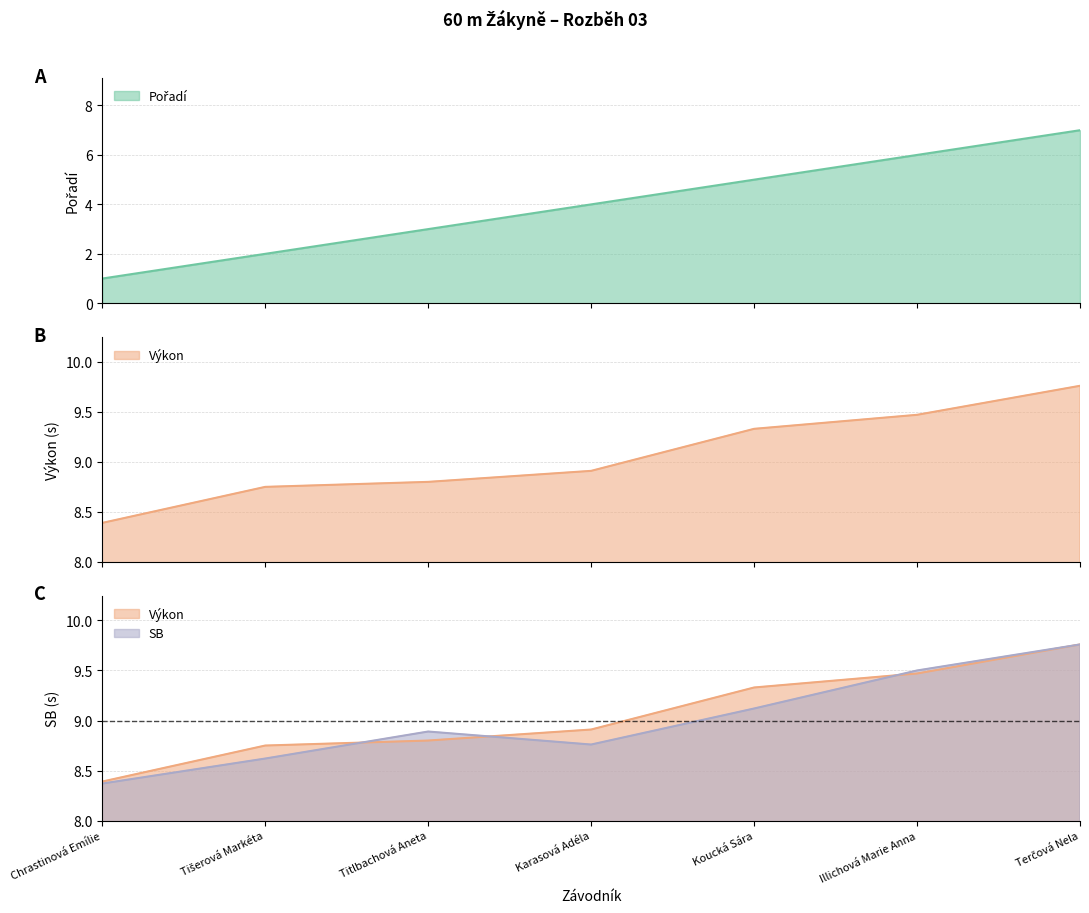

What is the difference between the SB values at Tišerová Markéta and Terčová Nela?

1.1